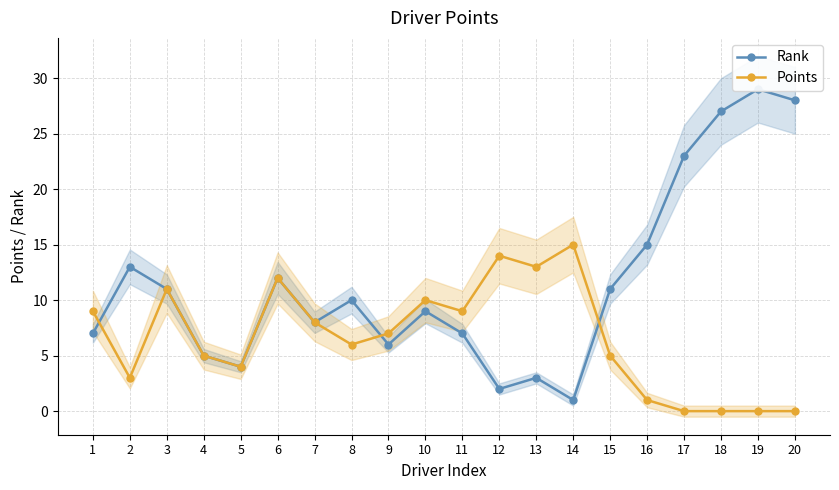

The value of Points at 3 is 4. True or false?

False